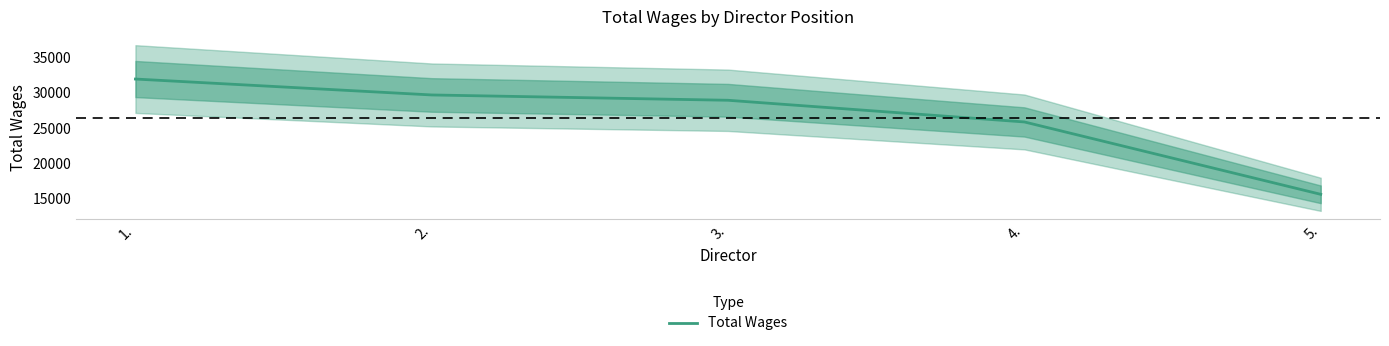

The chart shows a value of 15635 at 5.. True or false?

True